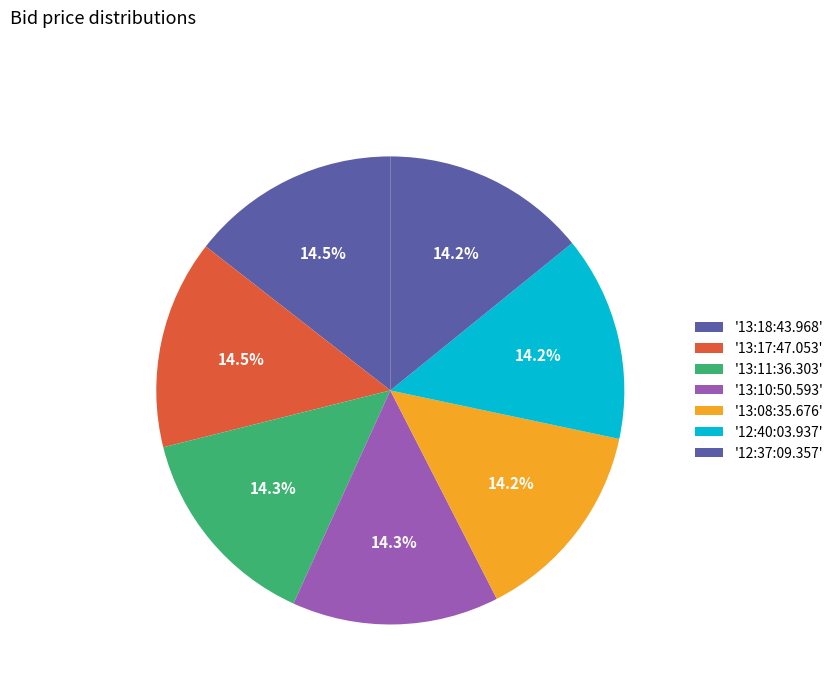

How many segments does this pie chart have?

7